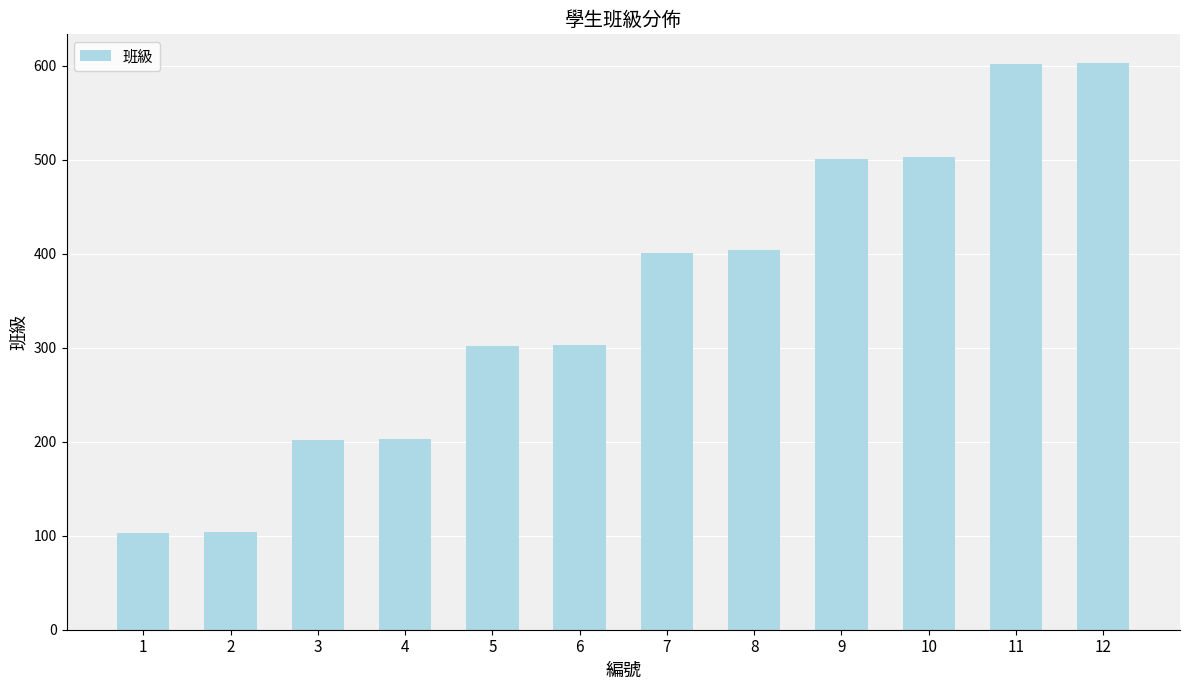

What is the maximum value shown in the chart?

603